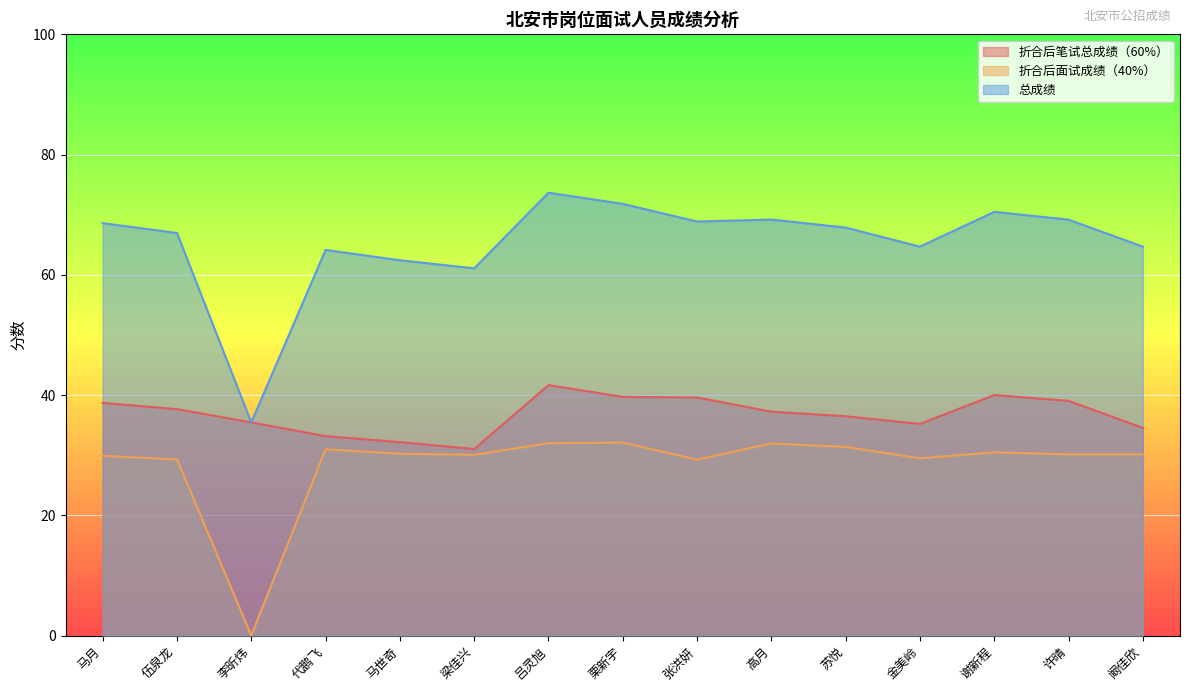

Is it true that 总成绩 equals 62.4 at 马世奇?

True